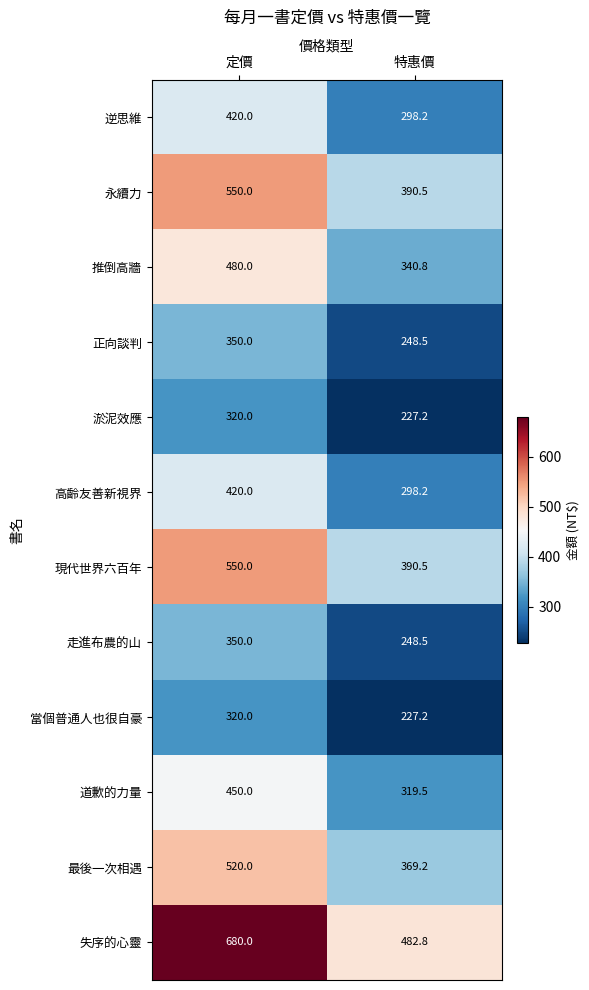

What is the average value of the 逆思維 series?

359.1